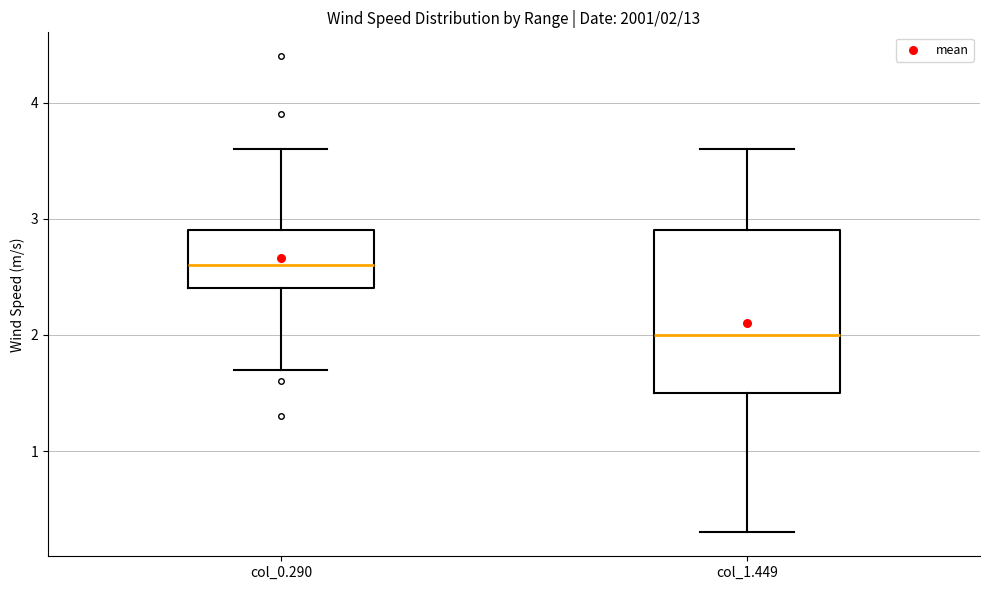

Which box is the tallest, from its lower edge to its upper edge?

col_1.449